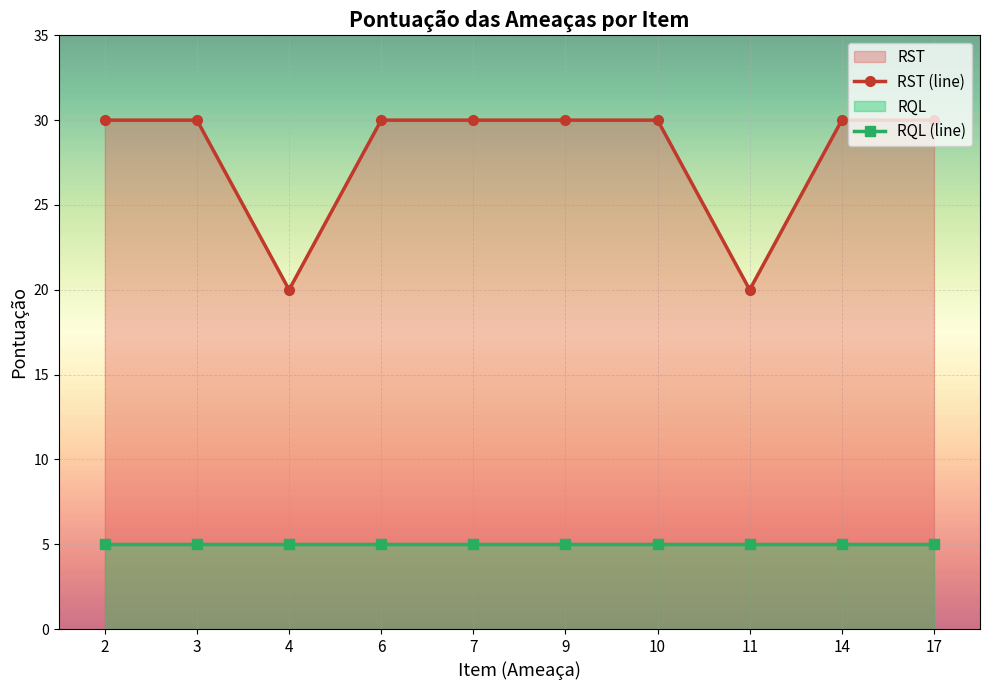

What is the average value of the RQL (line) series?

5